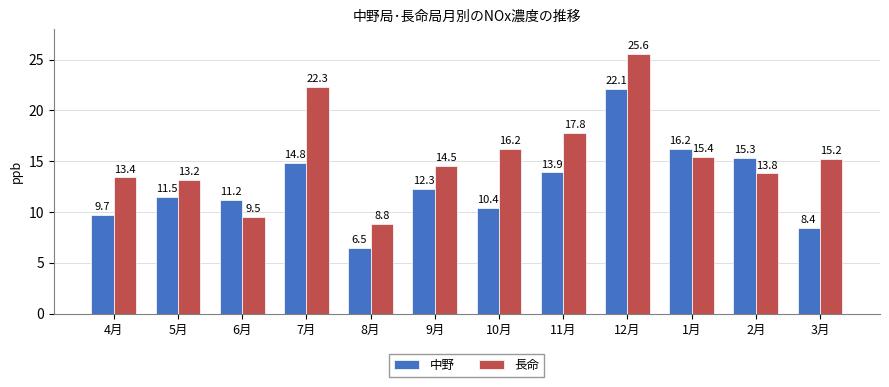

What is the total value across all series at 6月?

20.7